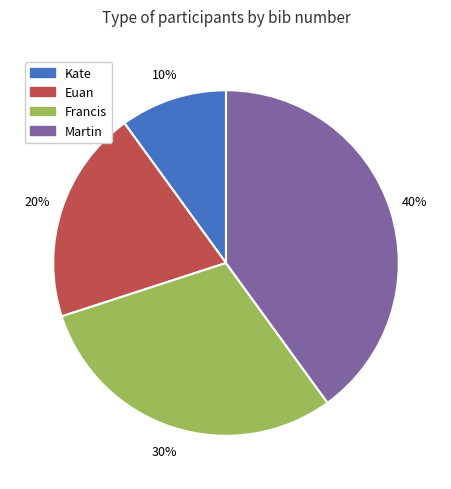

Is the sum of Martin and Francis greater than half?

Yes